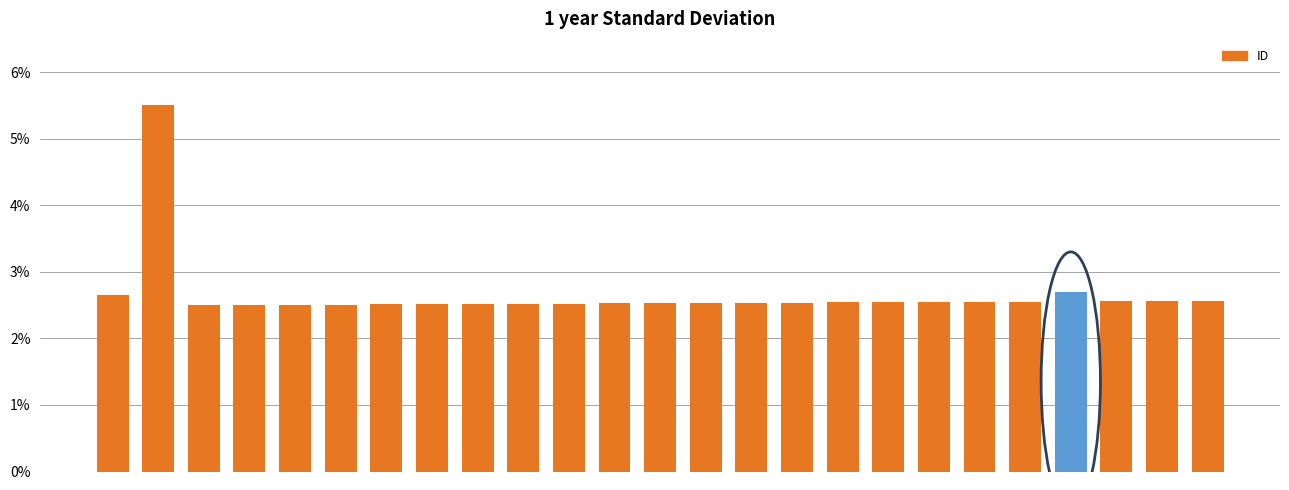

Reading left to right, transcribe all the data shown in this chart.

0.0	0.1	0.0	0.0	0.0	0.0	0.0	0.0	0.0	0.0	0.0	0.0	0.0	0.0	0.0	0.0	0.0	0.0	0.0	0.0	0.0	0.0	0.0	0.0	0.0